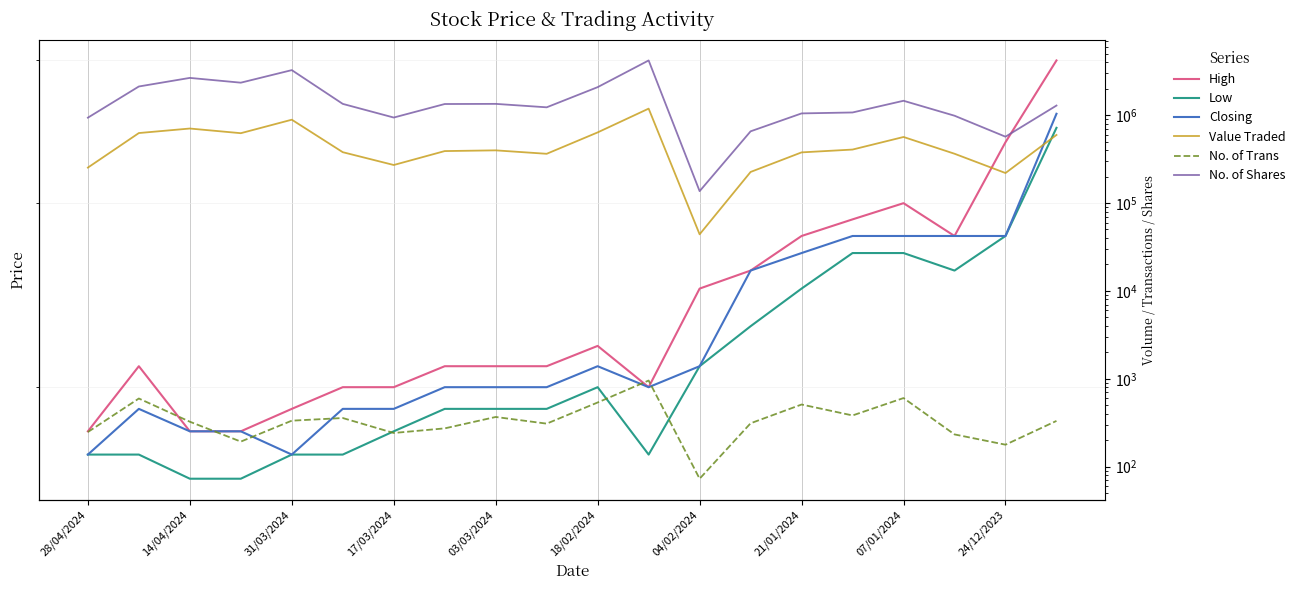

At how many categories does at least one series exceed 1563176?

6